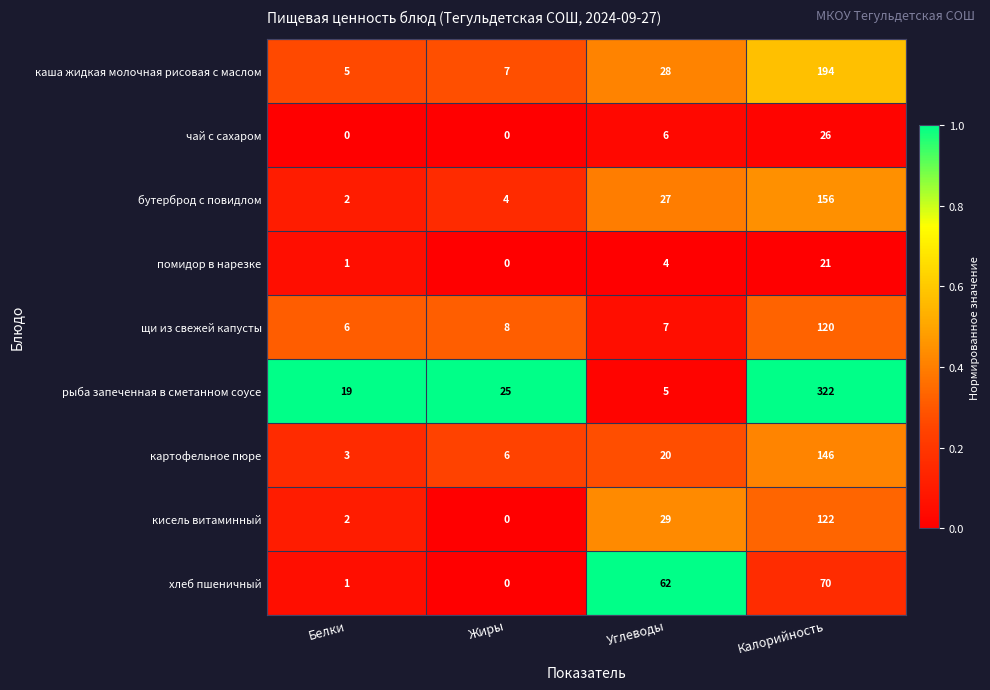

Which series has the widest spread of values?

рыба запеченная в сметанном соусе